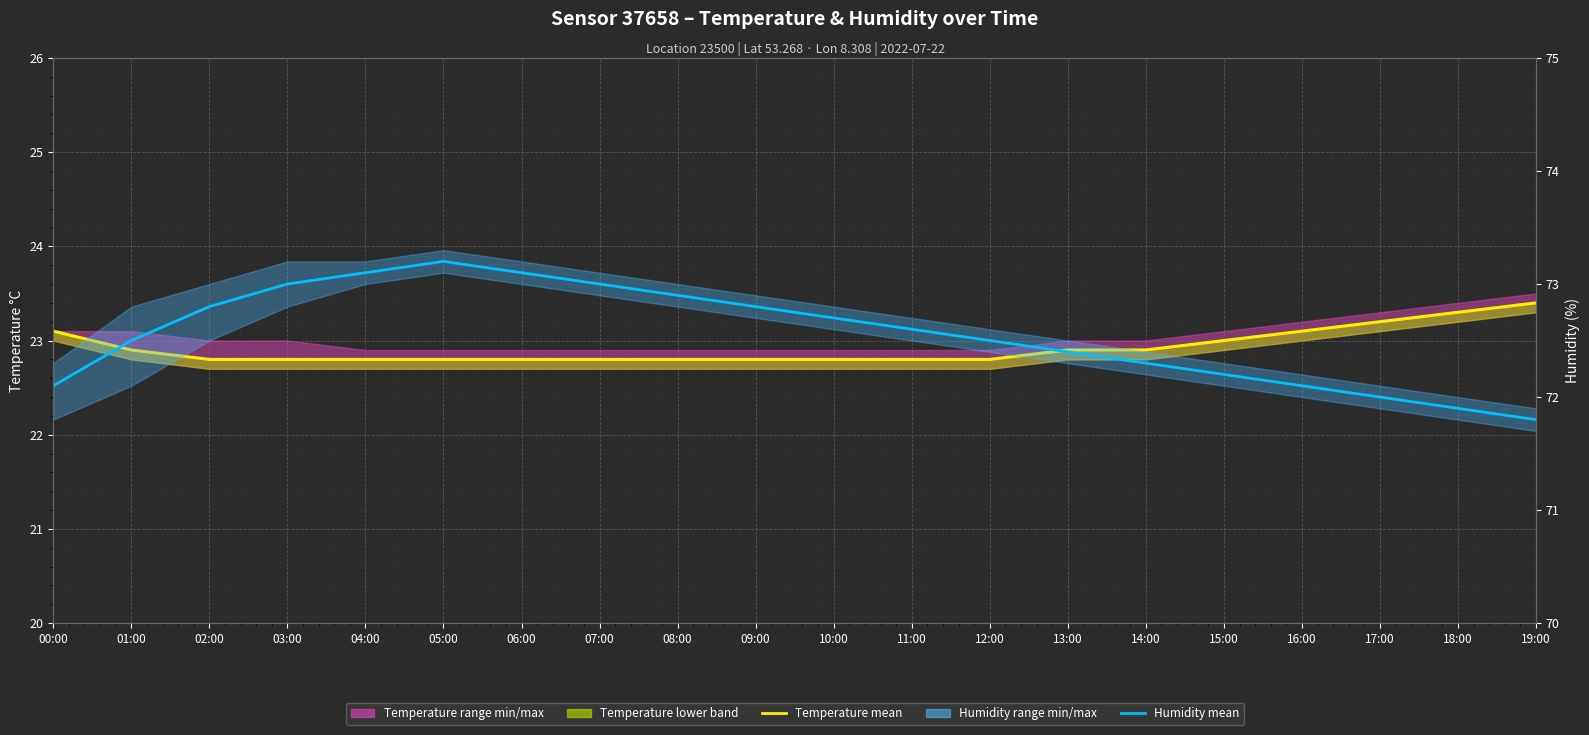

Reading right to left, what are all the values shown in this chart?

Temperature mean: 23.4	23.3	23.2	23.1	23.0	22.9	22.9	22.8	22.8	22.8	22.8	22.8	22.8	22.8	22.8	22.8	22.8	22.8	22.9	23.1
Humidity mean: 71.8	71.9	72.0	72.1	72.2	72.3	72.4	72.5	72.6	72.7	72.8	72.9	73.0	73.1	73.2	73.1	73.0	72.8	72.5	72.1